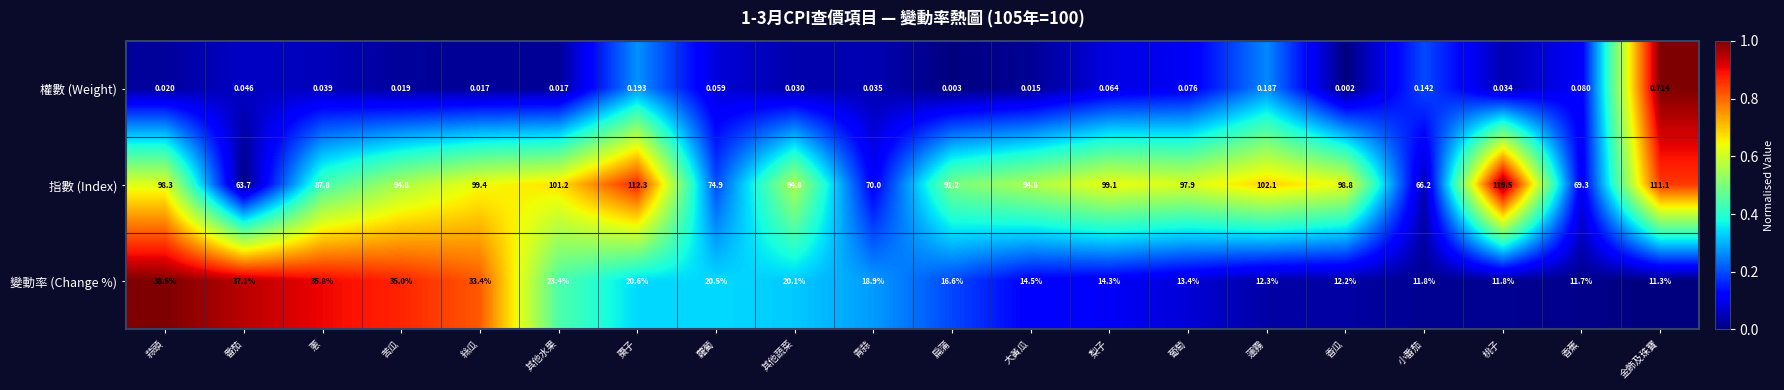

At how many categories does at least one series exceed 0?

20